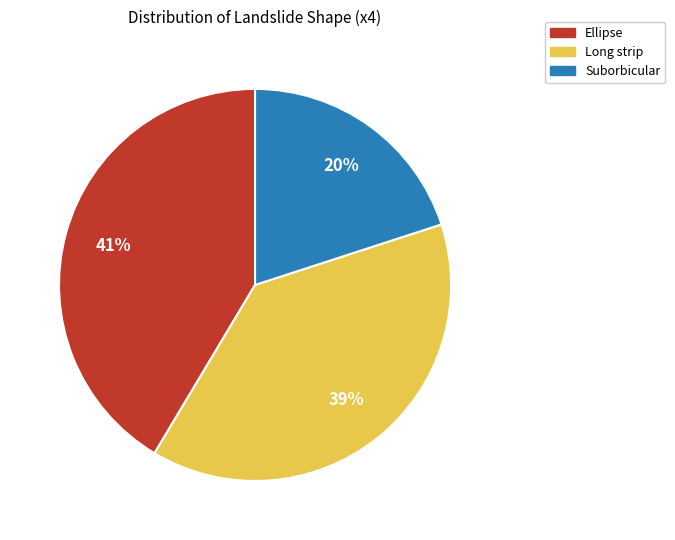

Is the sum of Suborbicular and Long strip greater than half?

Yes